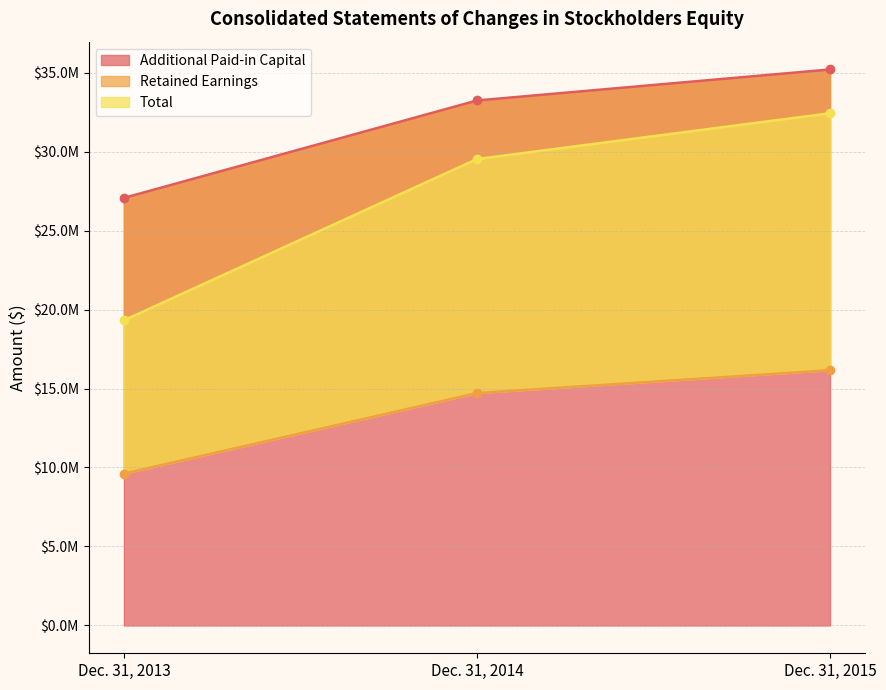

List the labels in order of Total value, largest first.

Dec. 31, 2015, Dec. 31, 2014, Dec. 31, 2013